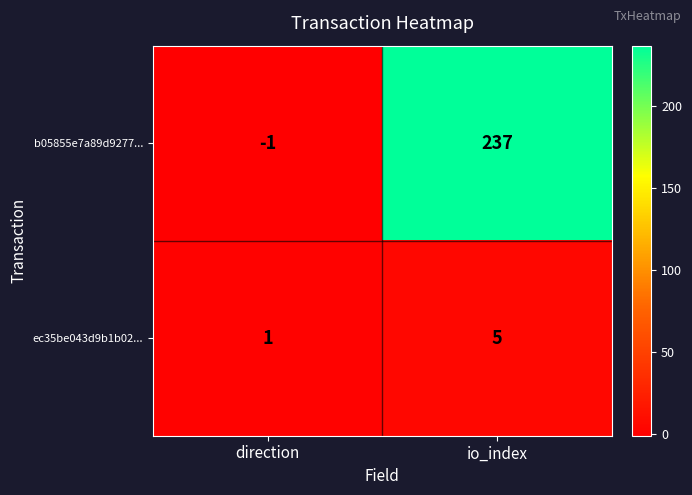

At direction, list the series in order from smallest to largest.

b05855e7a89d9277..., ec35be043d9b1b02...